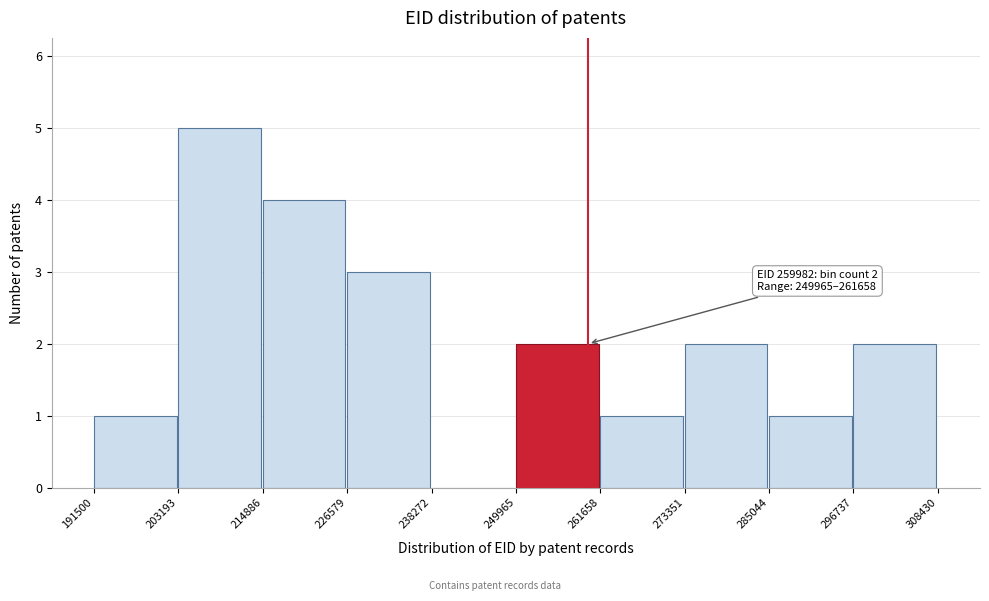

Over which range of the x-axis is the bar tallest?

203193 to 214886